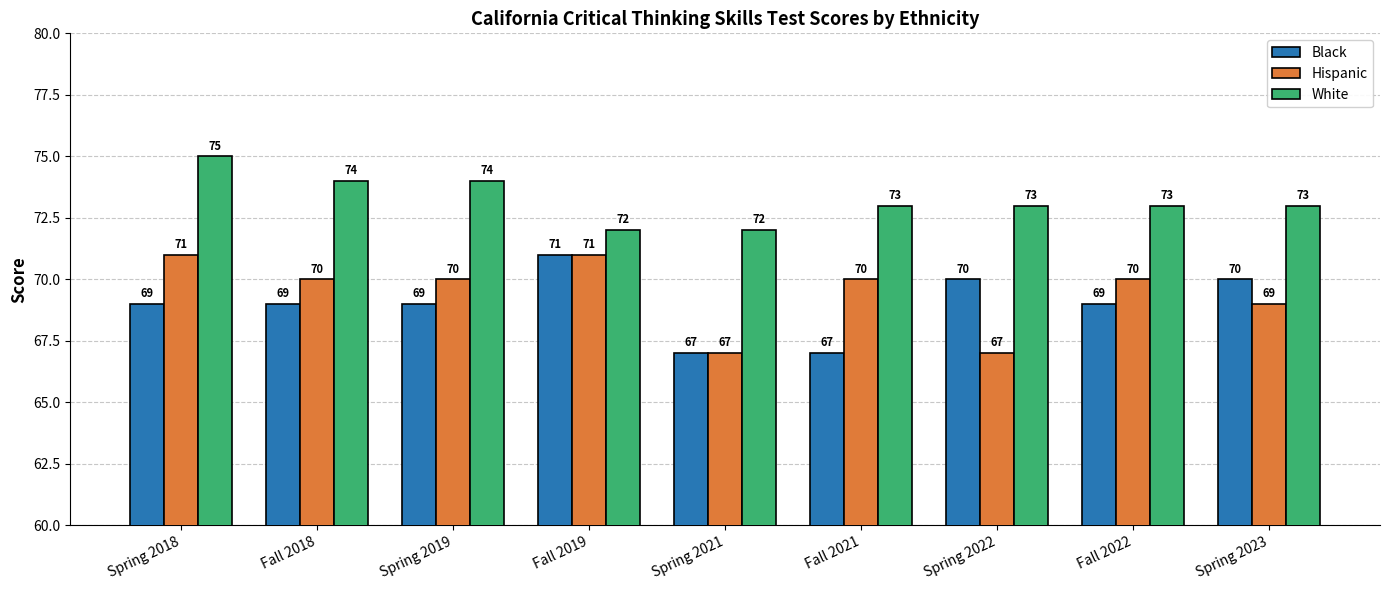

What is the average value of the Black series?

69